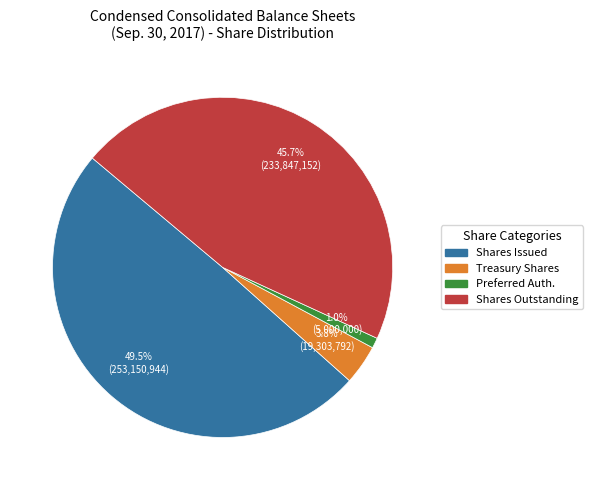

Does any single category account for the majority?

No